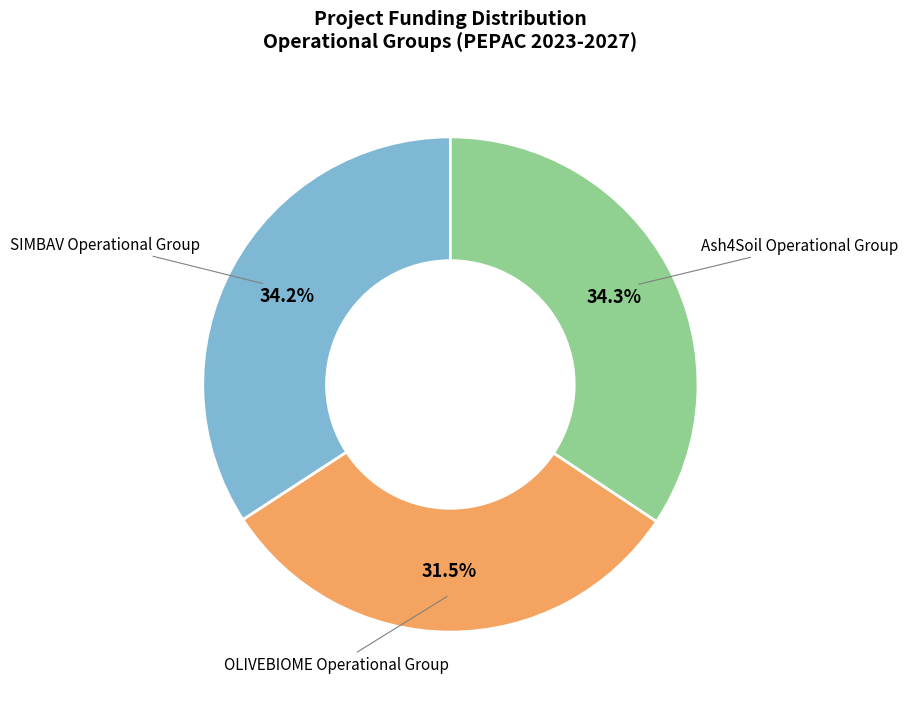

Approximately how many times larger is the value at OLIVEBIOME Operational Group compared to SIMBAV Operational Group?

0.9